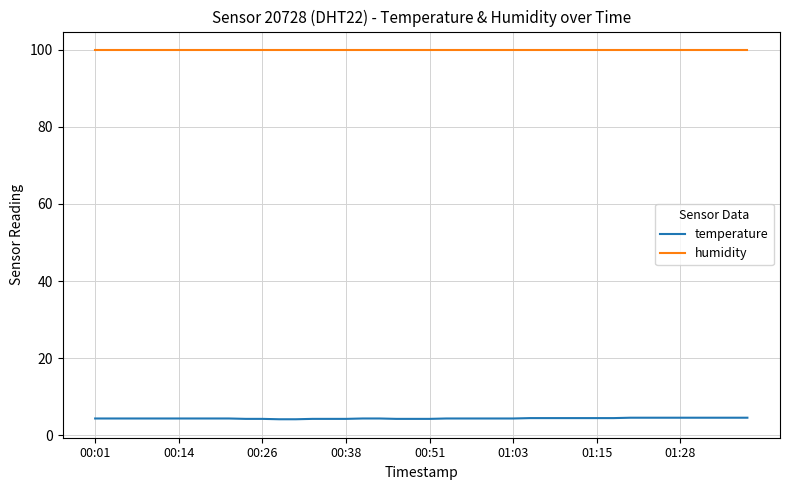

Rank the series by their maximum value, from highest to lowest.

humidity, temperature